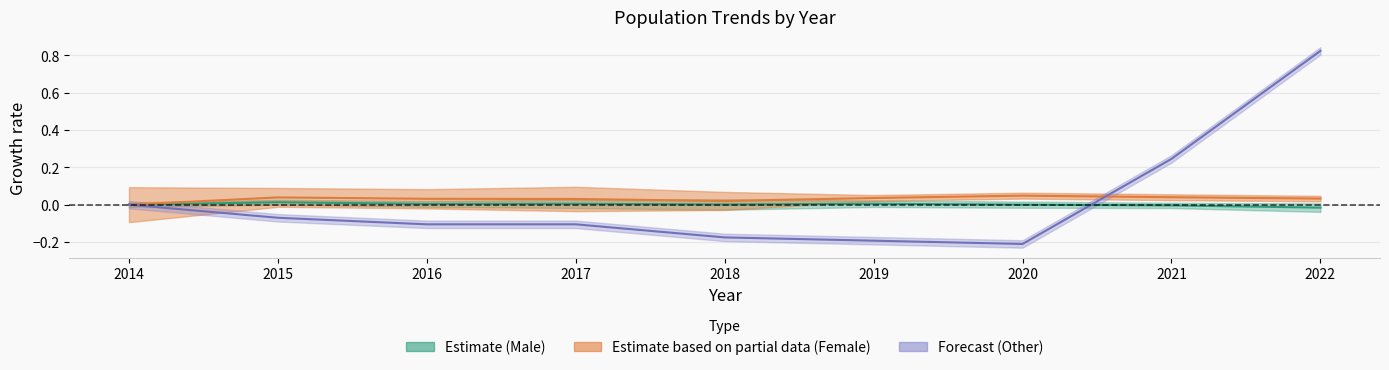

At which label does Other mid reach its minimum?

2020